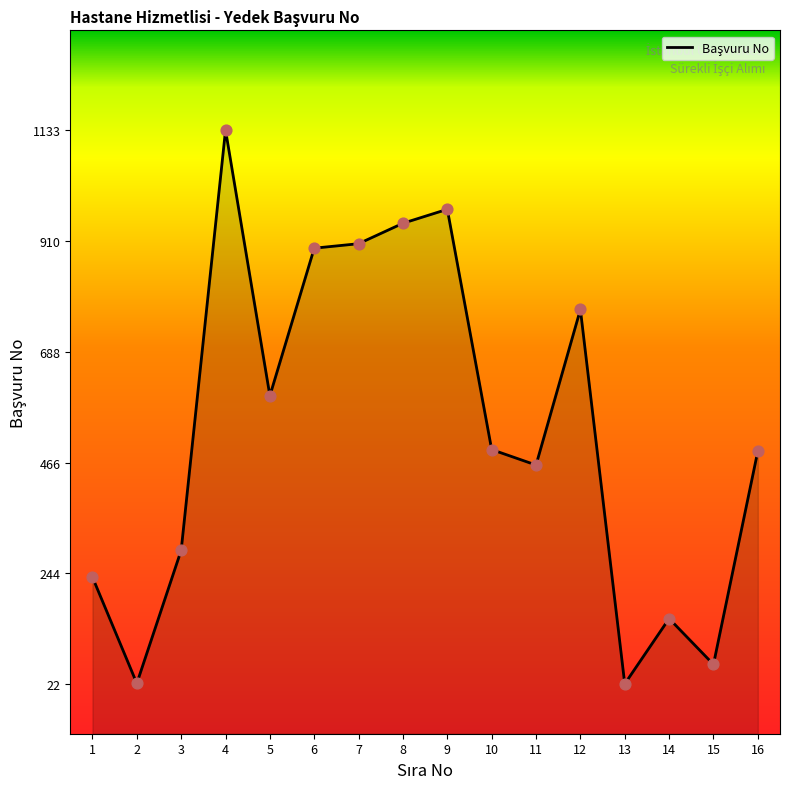

What is the change in value from 12 to 15?

-712